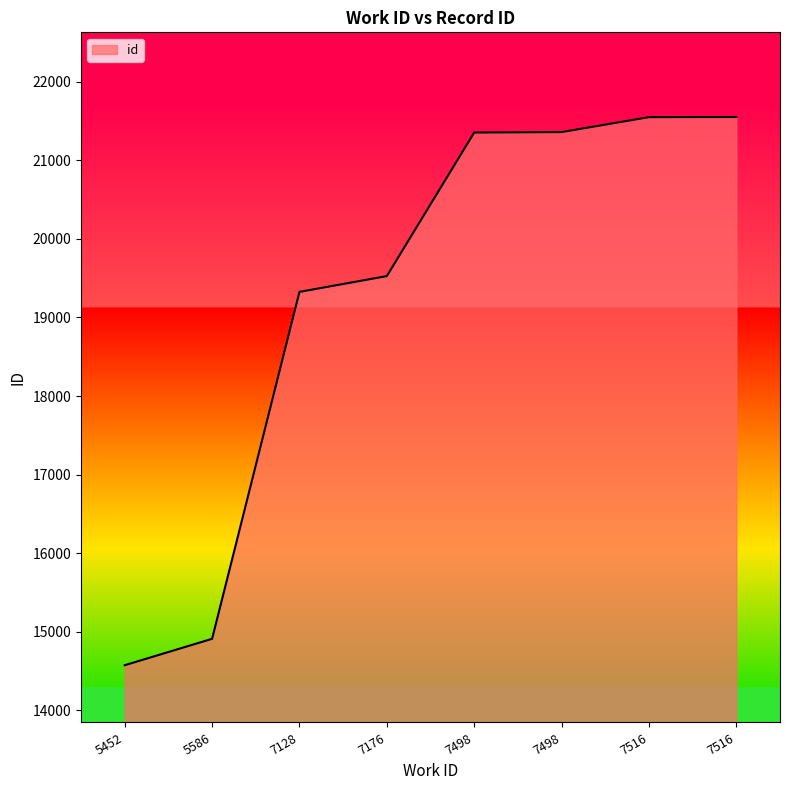

Between 7128 and 7498, which is larger?

7498